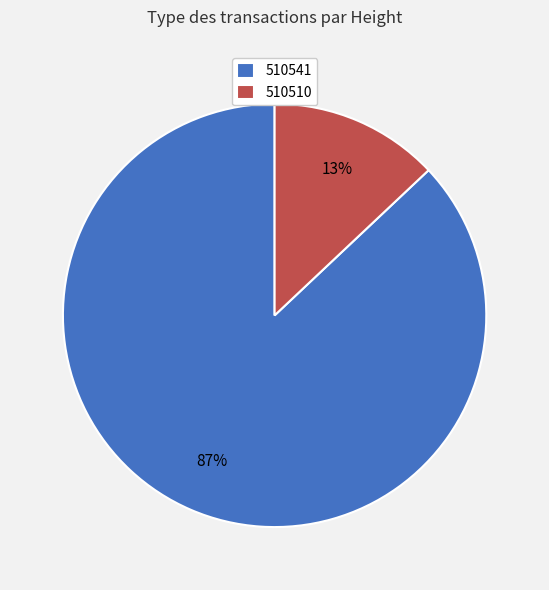

Is 510541 the majority of the pie?

Yes